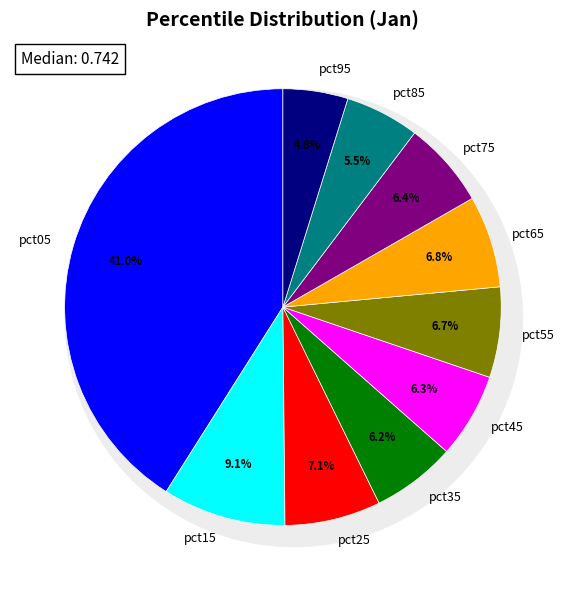

To the nearest percent, what is the difference between the largest and smallest slice percentages?

36%